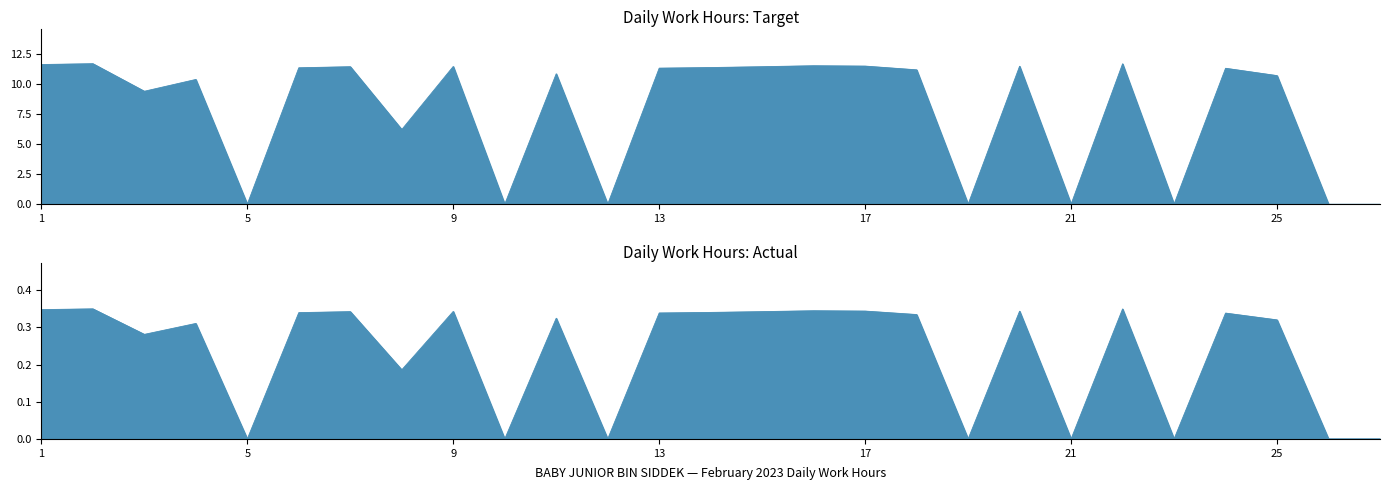

At which category does the chart reach its peak across all series?

2